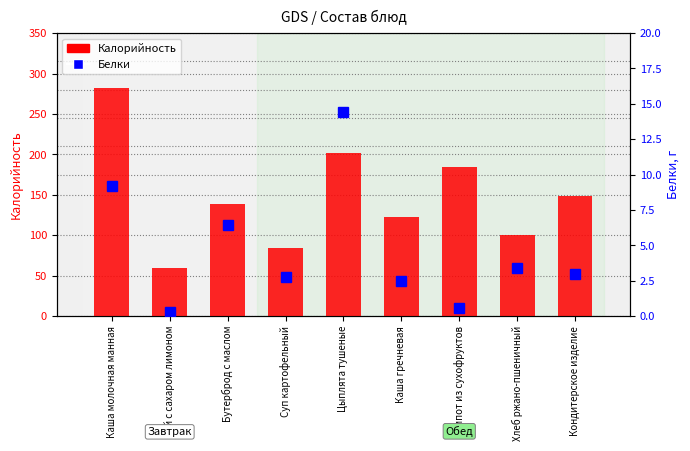

What is the difference between the Калорийность values at Хлеб ржано-пшеничный and Компот из сухофруктов?

84.0